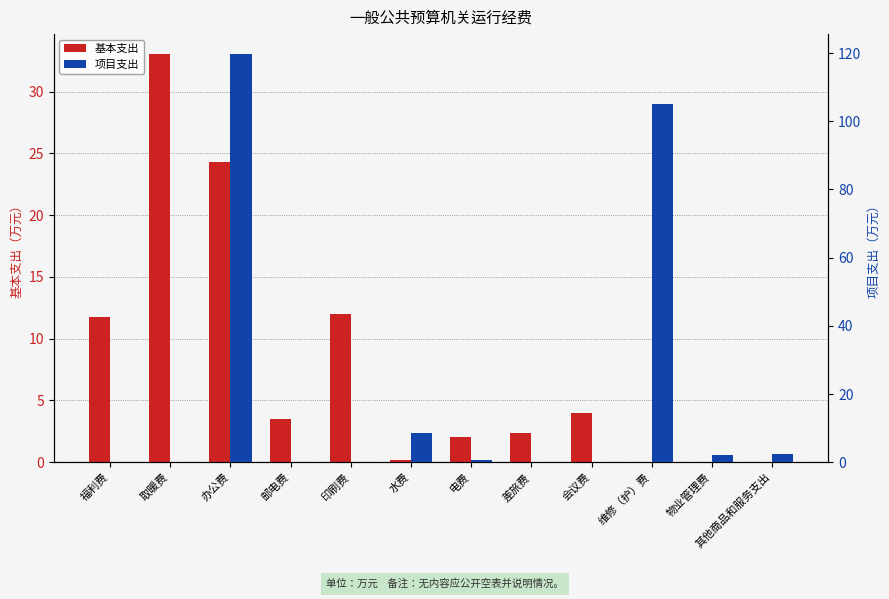

At 印刷费, list the series in order from smallest to largest.

项目支出, 基本支出